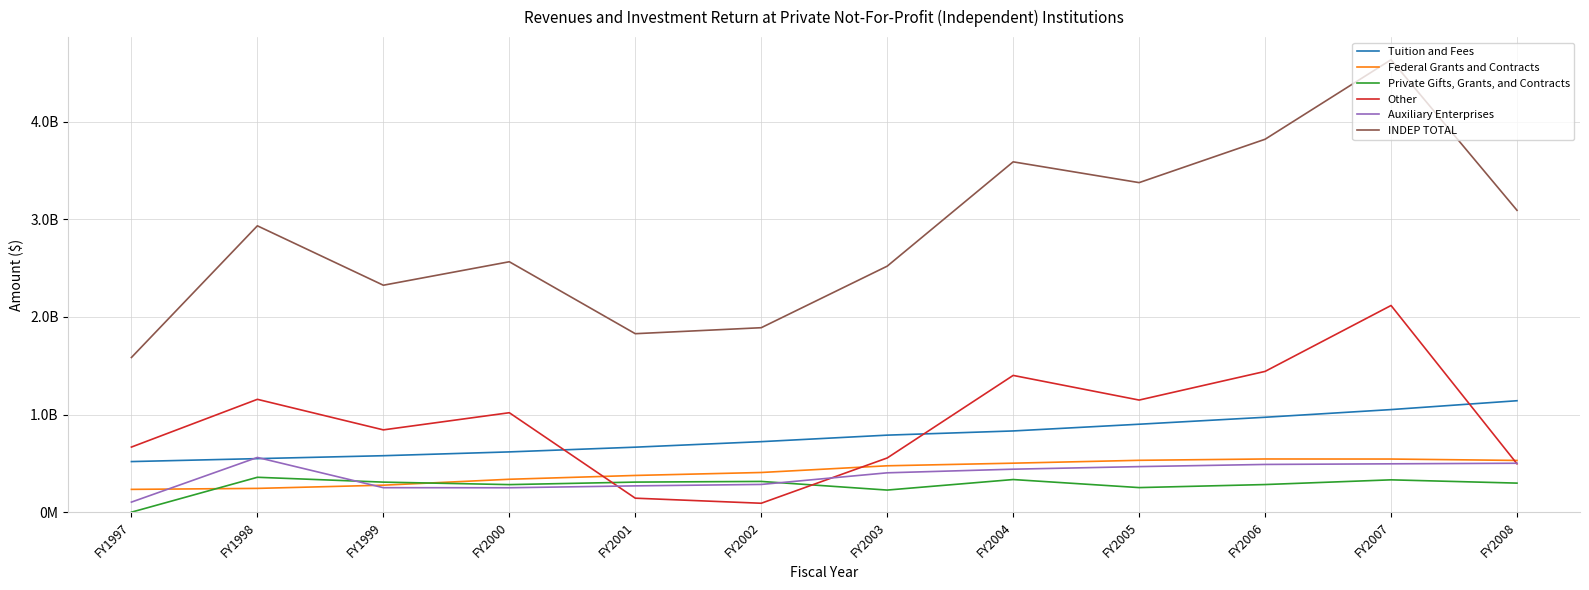

Which series has the widest spread of values?

INDEP TOTAL